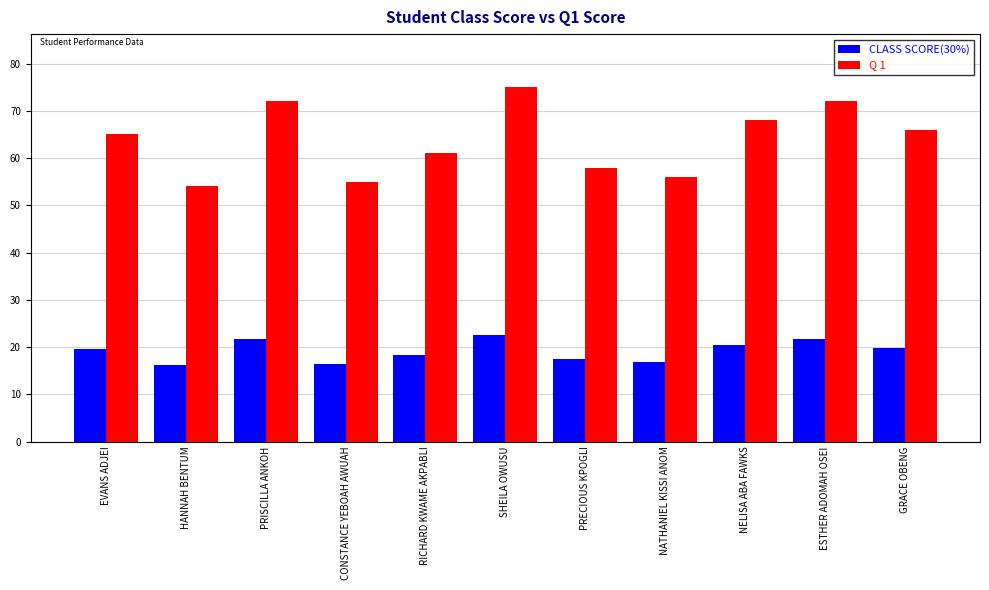

At which label is Q 1 closest to 64?

EVANS ADJEI